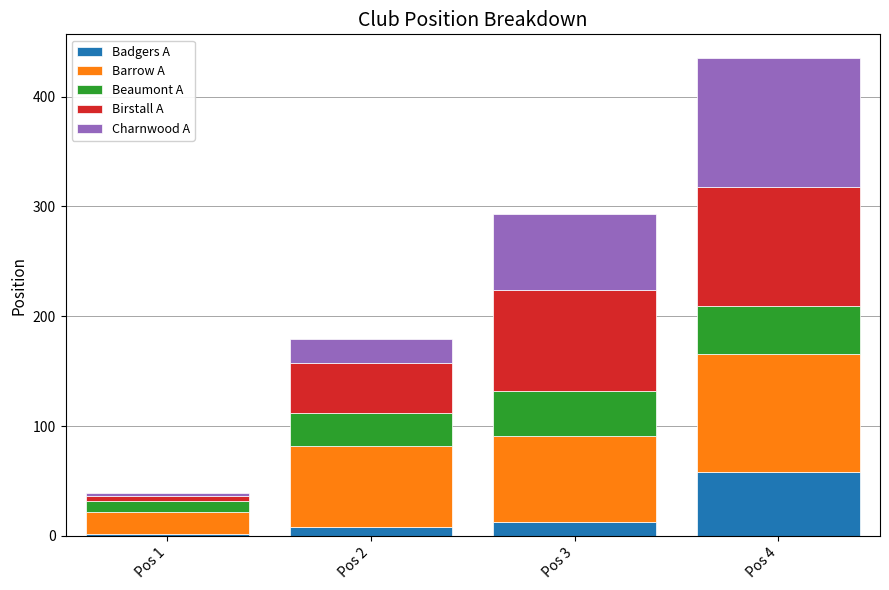

At which category is the sum across all series the highest?

Pos 4